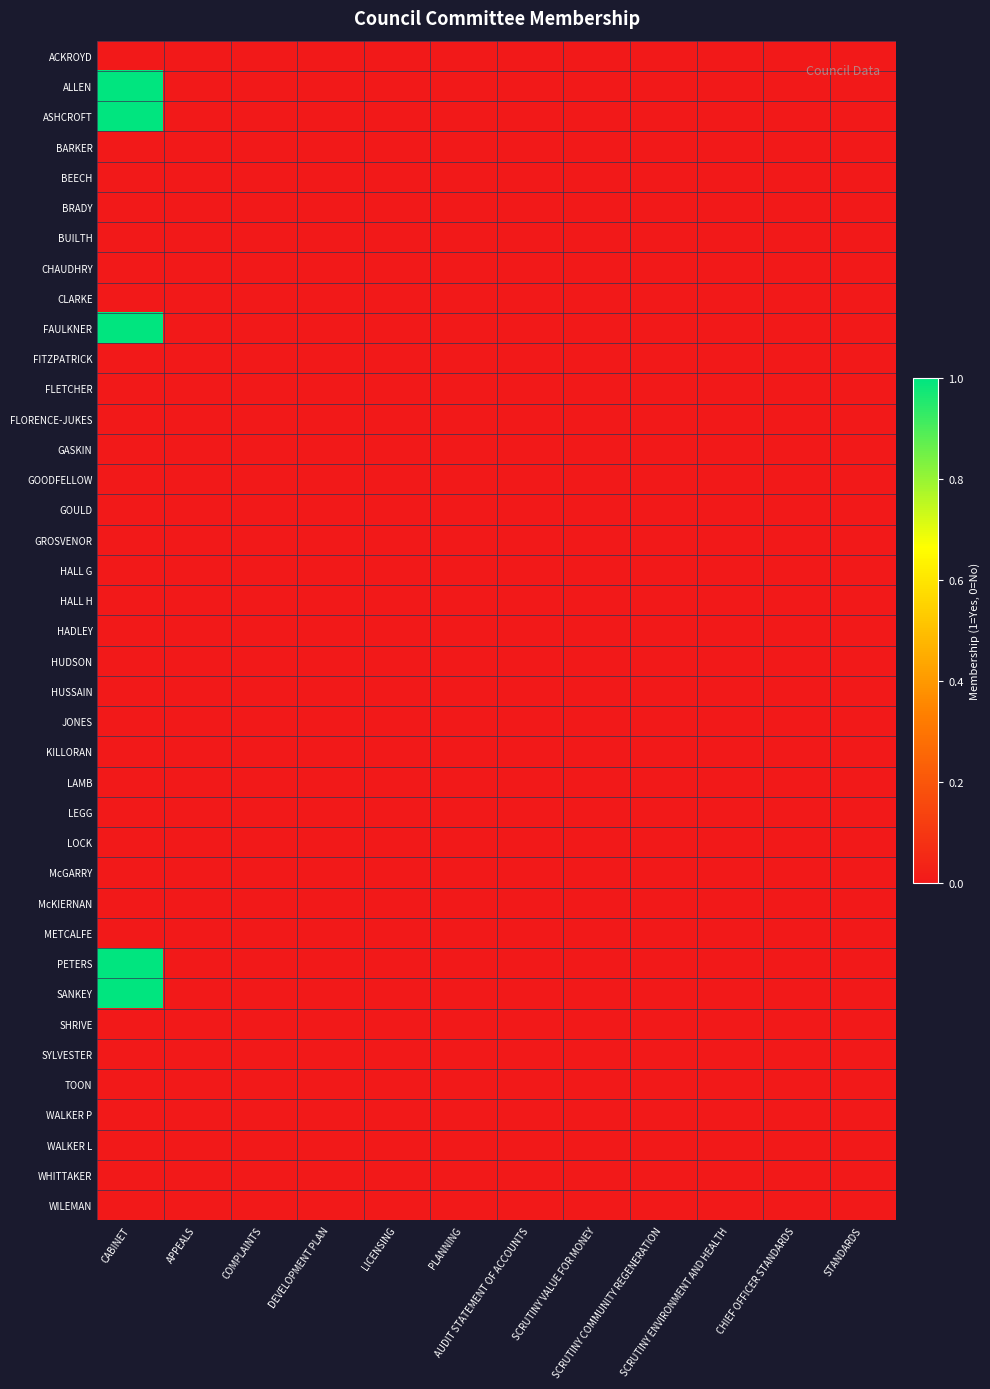

Between STANDARDS and AUDIT STATEMENT OF ACCOUNTS, which is larger?

STANDARDS